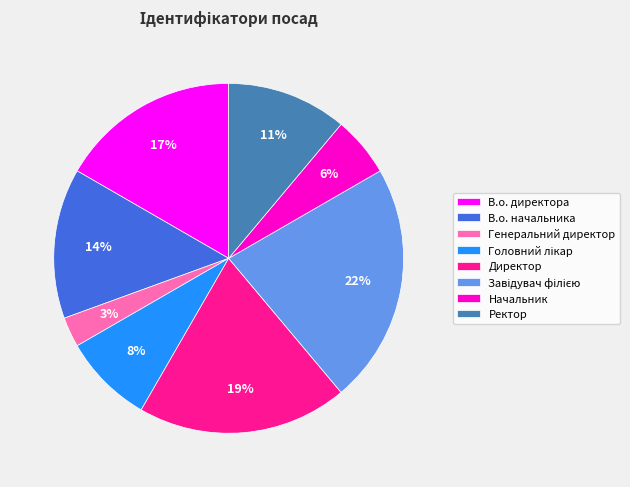

Between Генеральний директор and Ректор, which is larger?

Ректор